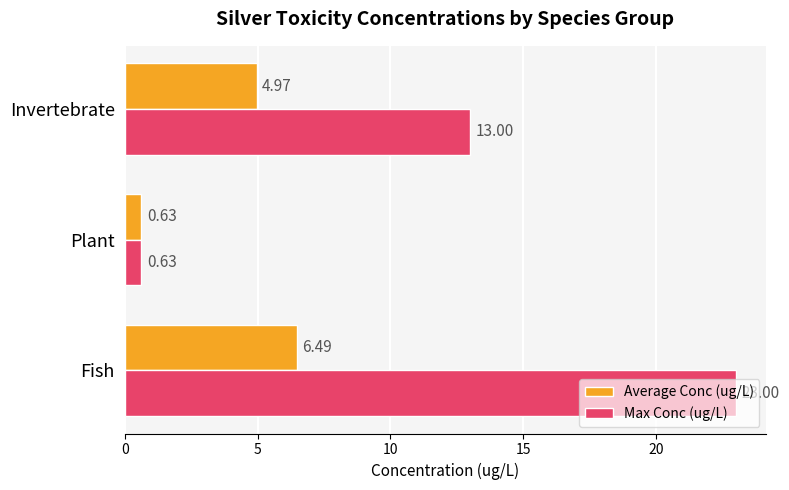

Which series has the largest total across all categories?

Max Conc (ug/L)